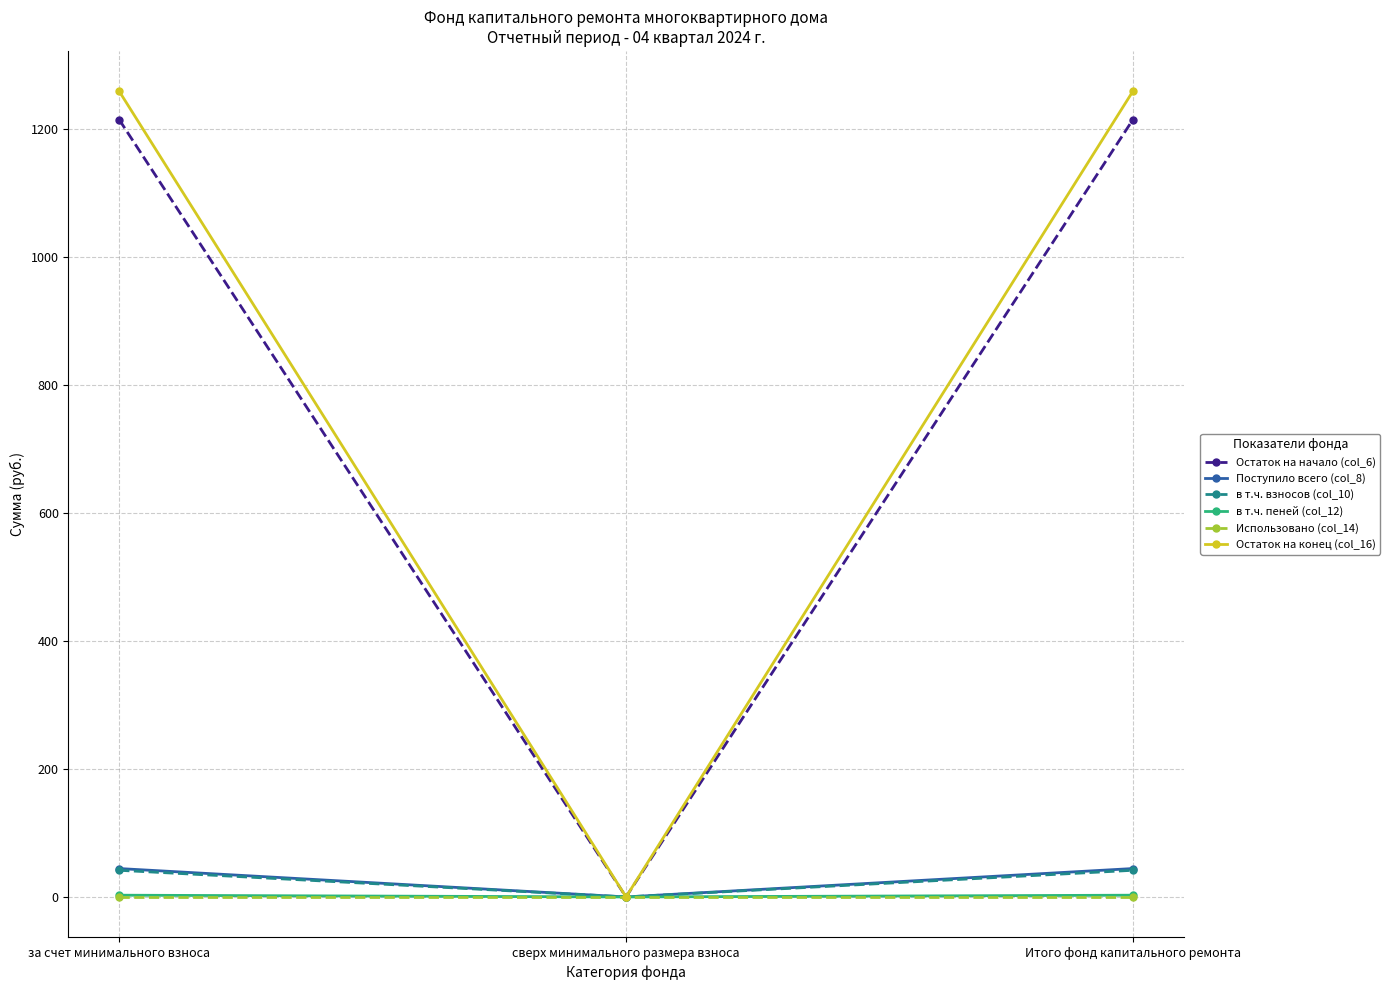

Count the number of data series in this chart.

6